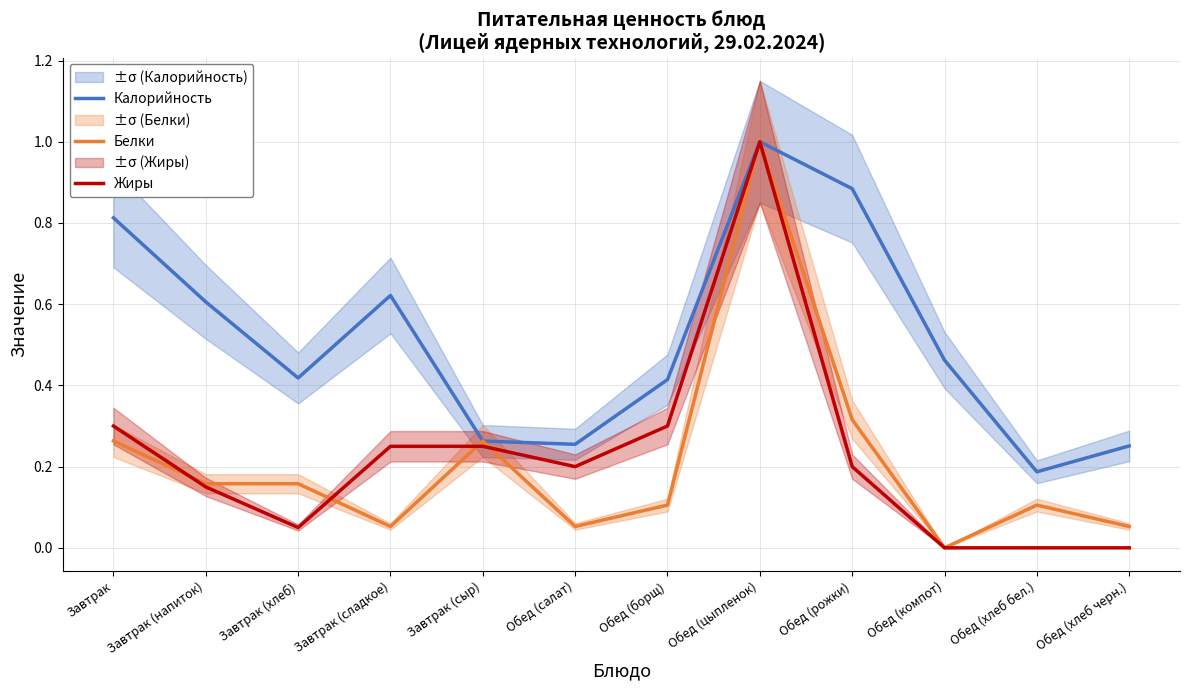

What value does the Белки series have at Завтрак (напиток)?

0.2